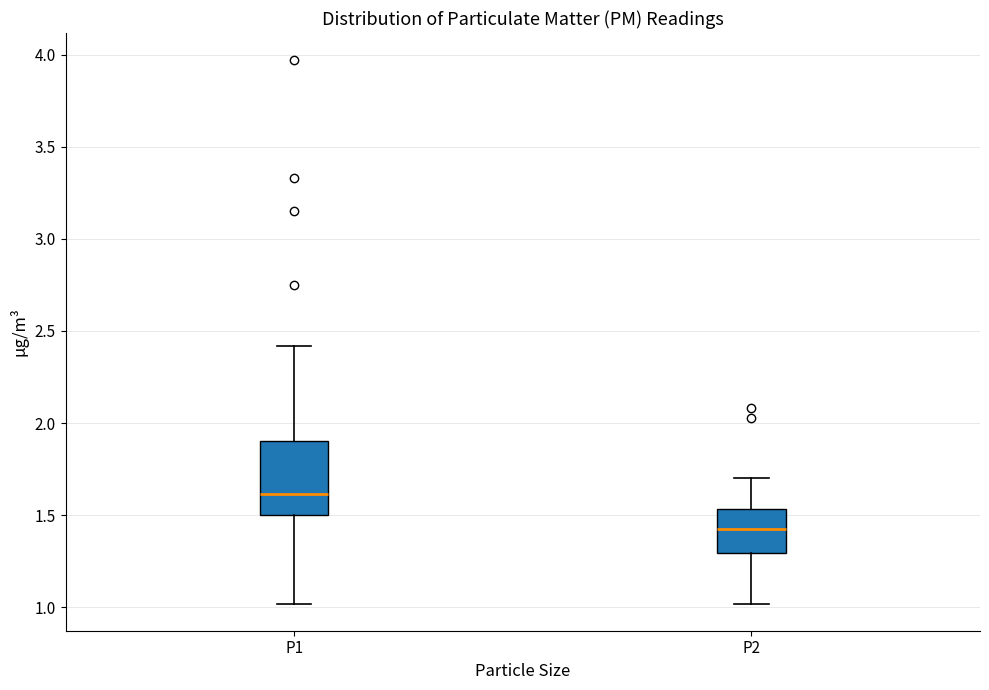

Reading left to right, read every box against the y-axis: the position of its median line, the range the box covers, and the ends of its whiskers. The values are not printed on the chart, so give them approximately, as read against the axis.

P1: median 1.60, box 1.50 to 1.90, whiskers 1.00 to 2.40
P2: median 1.45, box 1.30 to 1.55, whiskers 1.00 to 1.70